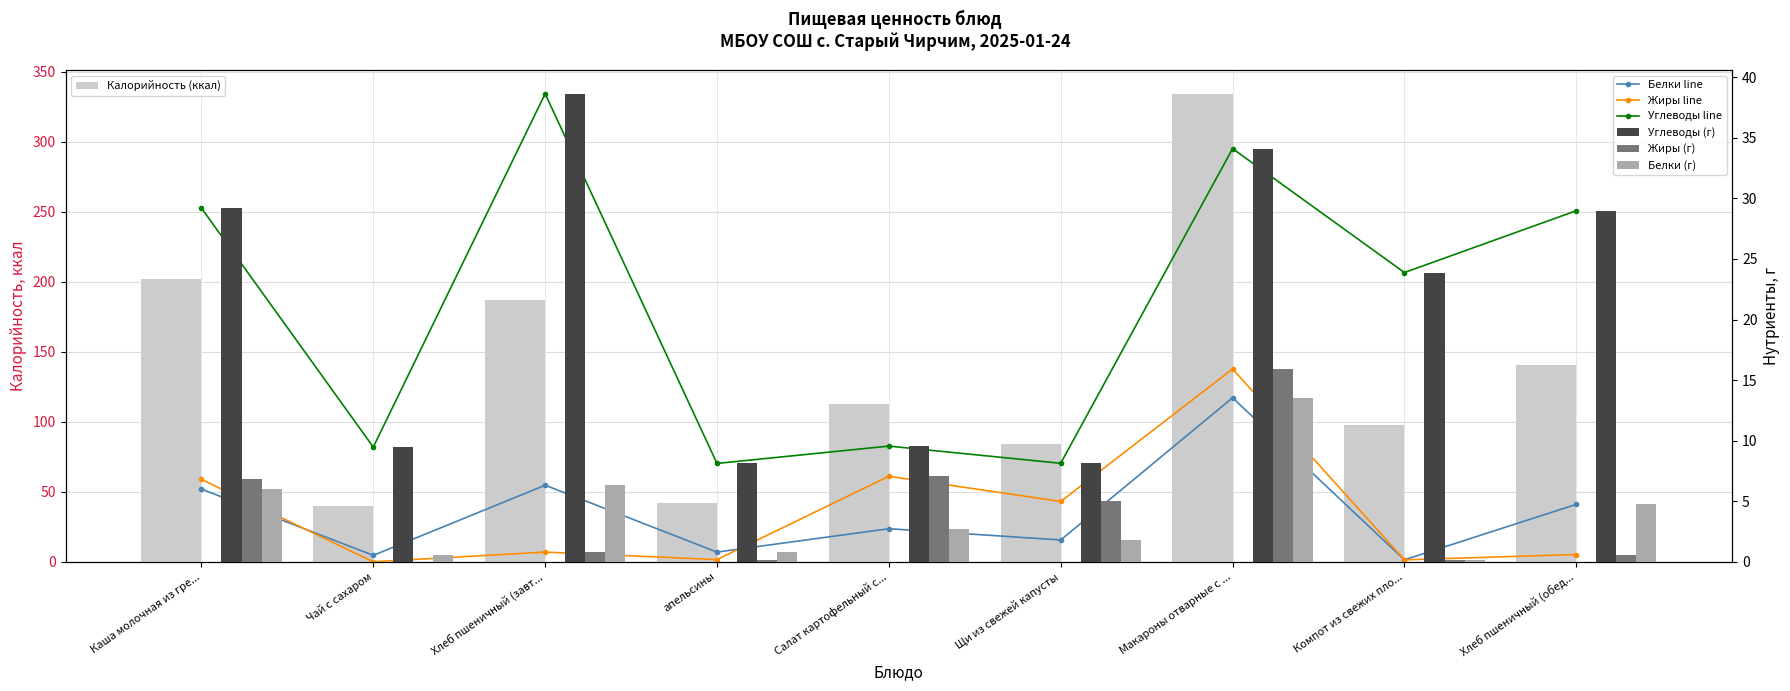

Where is Жиры nearest to the value 7?

Салат картофельный с...